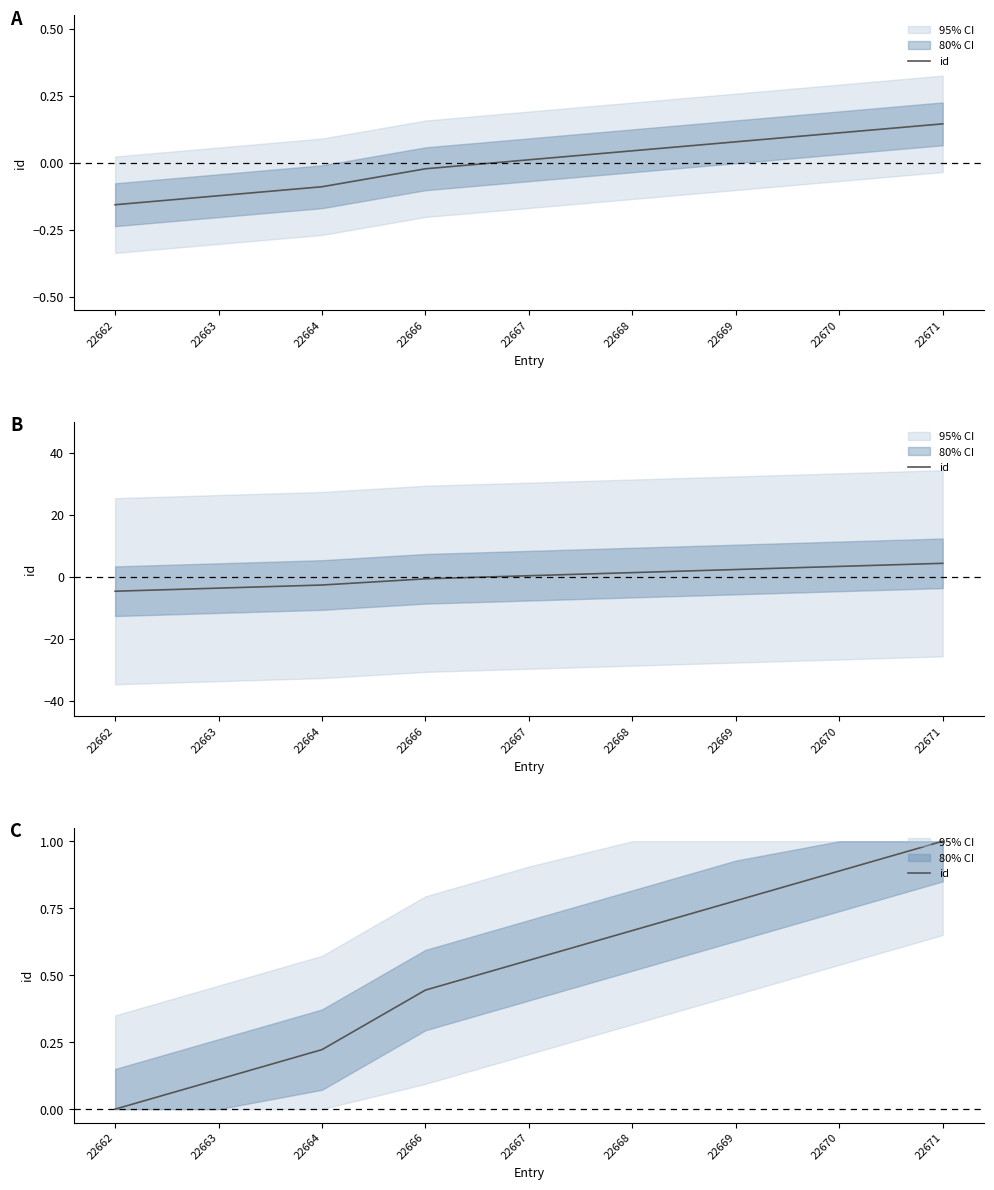

Where is the data nearest to the value 0?

22662